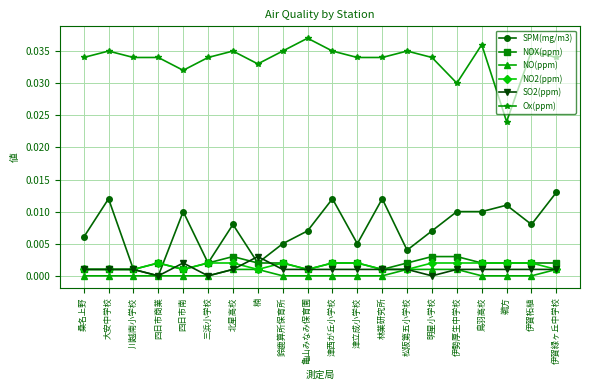

How many data points does each series have?

20